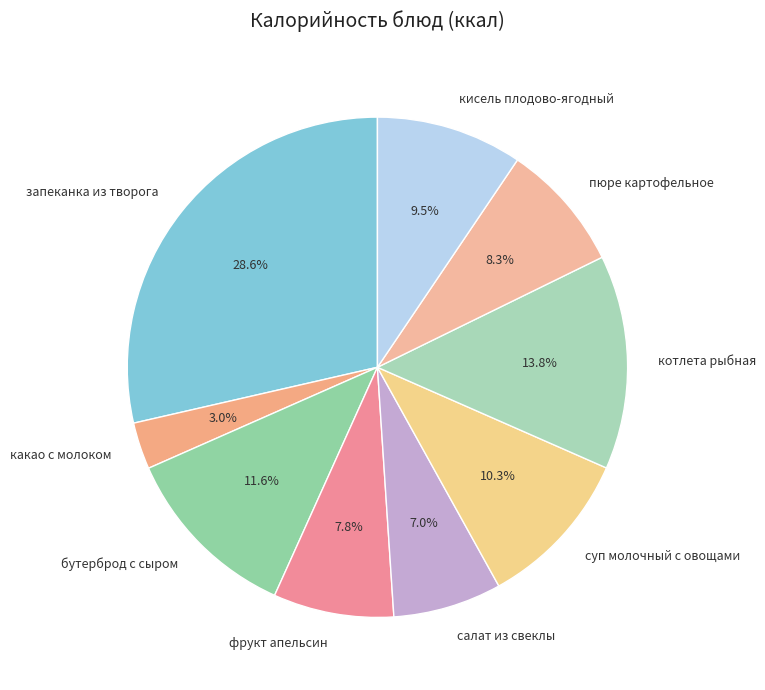

To the nearest percent, what percentage of the pie is запеканка из творога?

29%